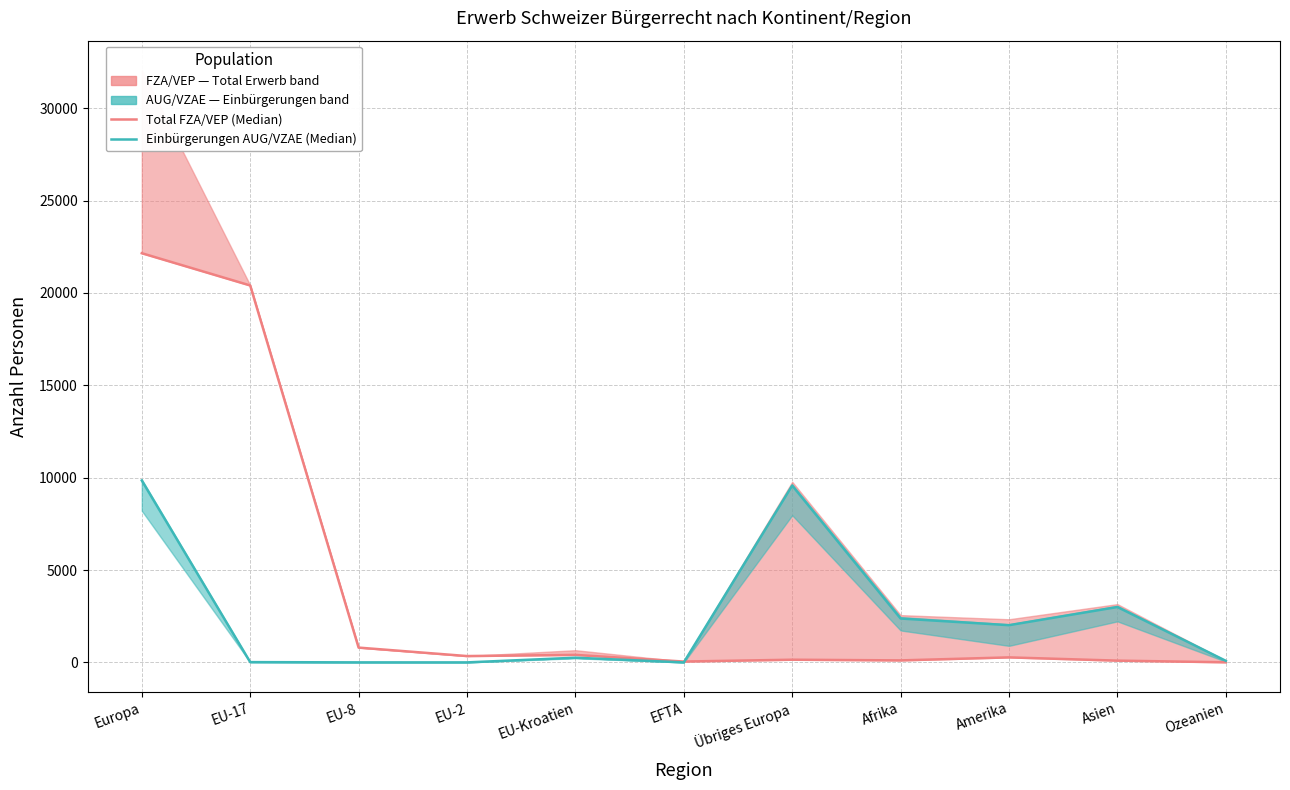

Reading right to left, extract all data points from this chart.

Total FZA/VEP (median): 7	96	272	109	146	47	407	344	802	20402	22148
Einbürgerungen AUG/VZAE (median): 86	2998	2014	2375	9574	0	254	1	2	16	9847